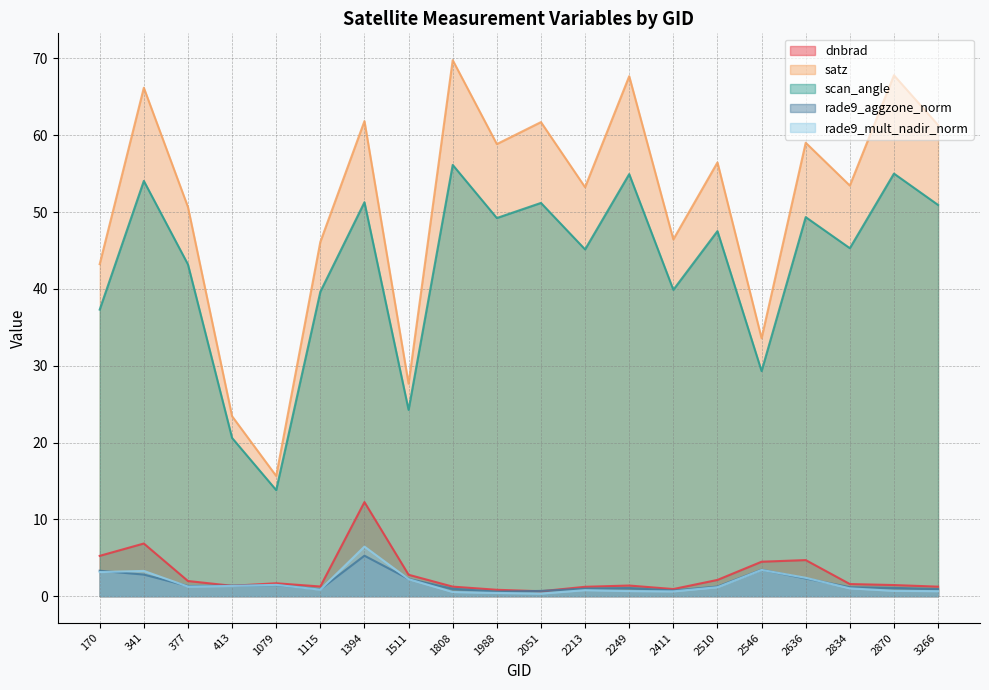

The rade9_mult_nadir_norm series shows 1.0 at 2834. True or false?

True